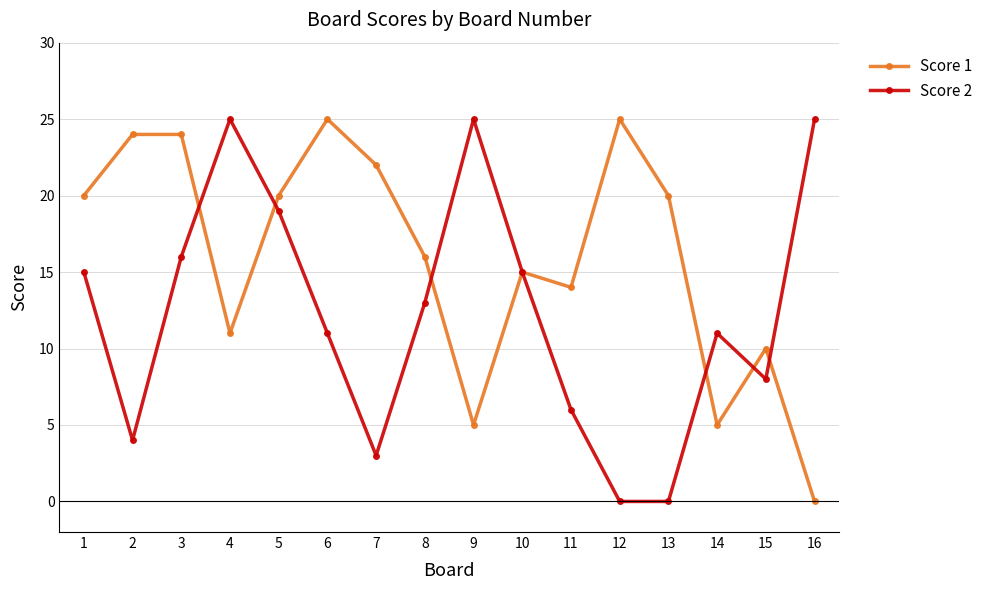

Which series changed the most between 2 and 7?

Score 1